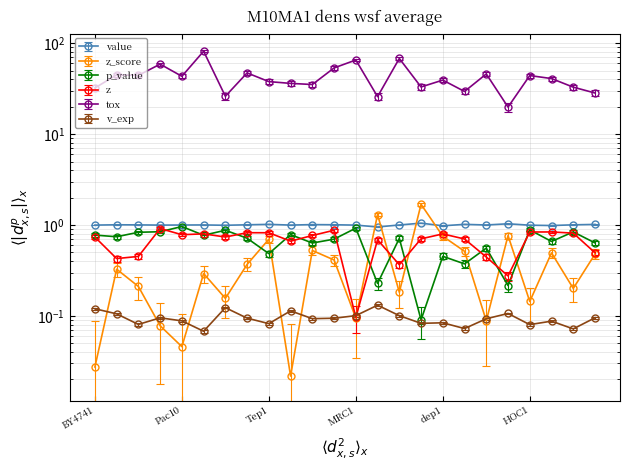

Where do p_value and z first cross each other?

NOP16 and NUM1